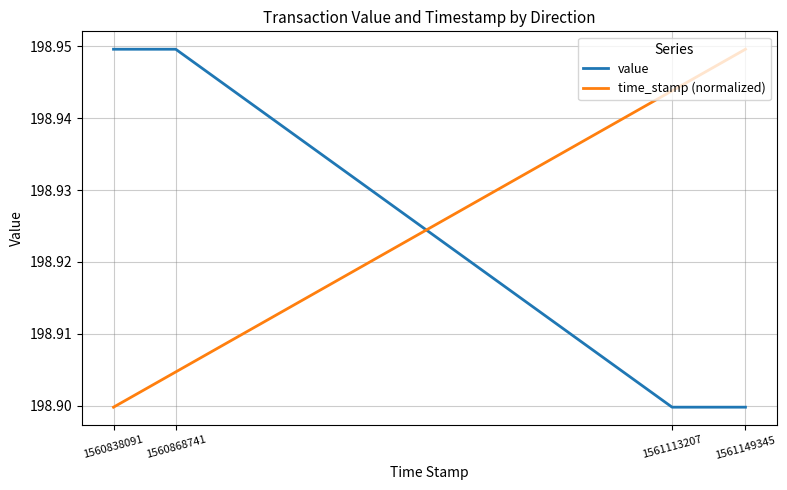

At 1560868741, list the series in order from largest to smallest.

value, time_stamp (normalized)